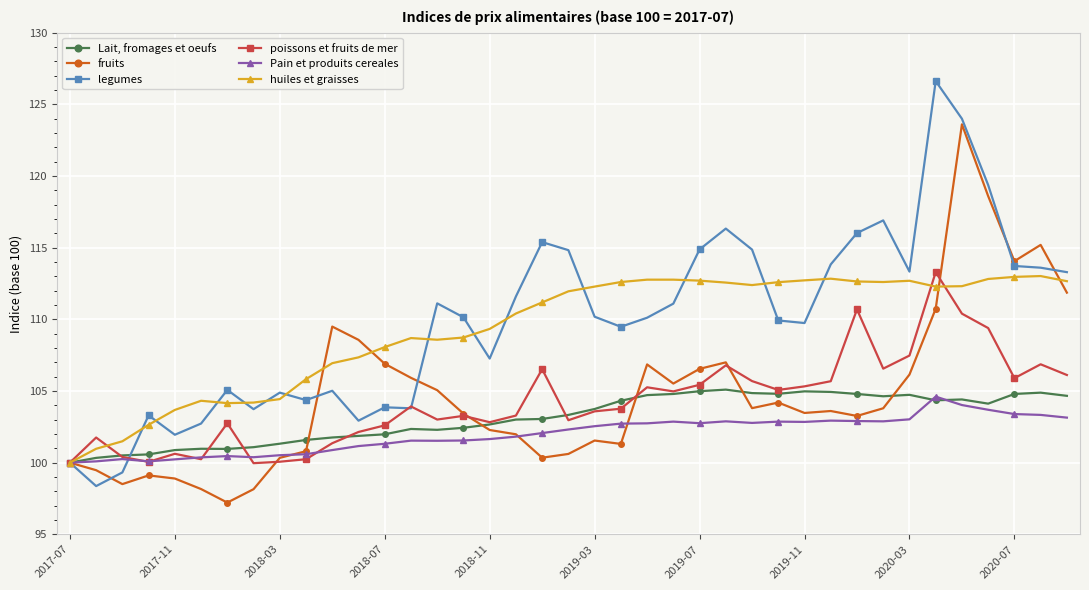

What is the smallest value displayed?

97.2